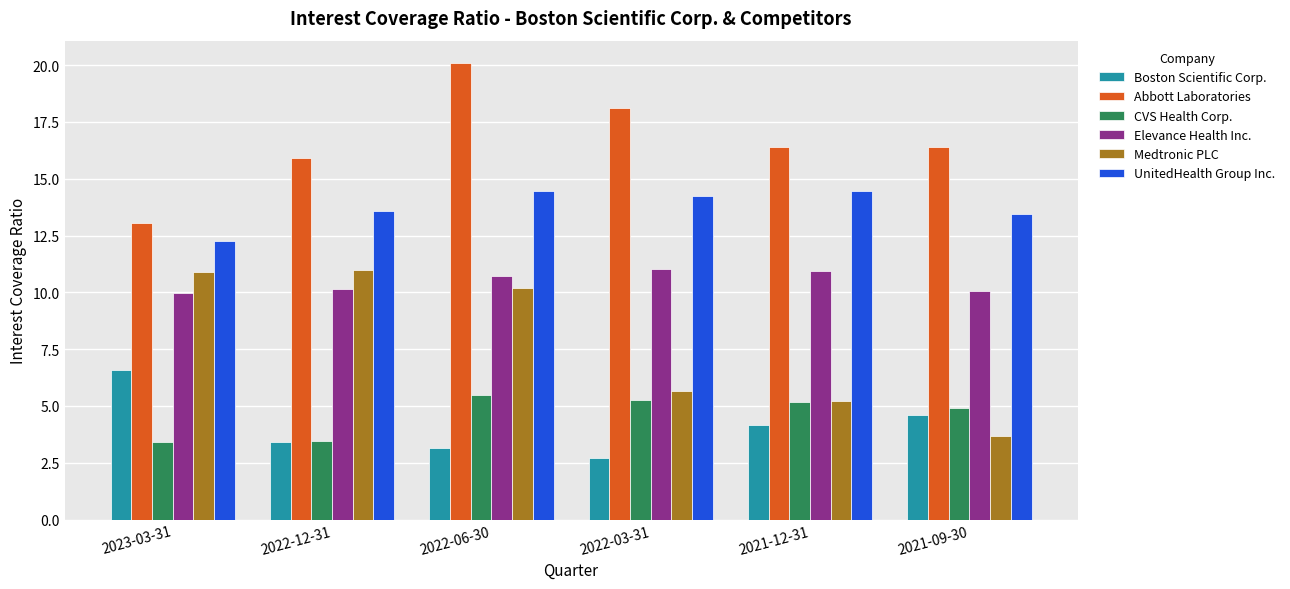

At how many categories does at least one series exceed 4?

6